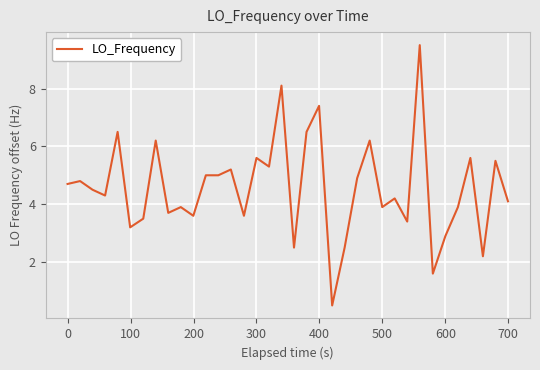

What is the smallest value displayed?

0.5